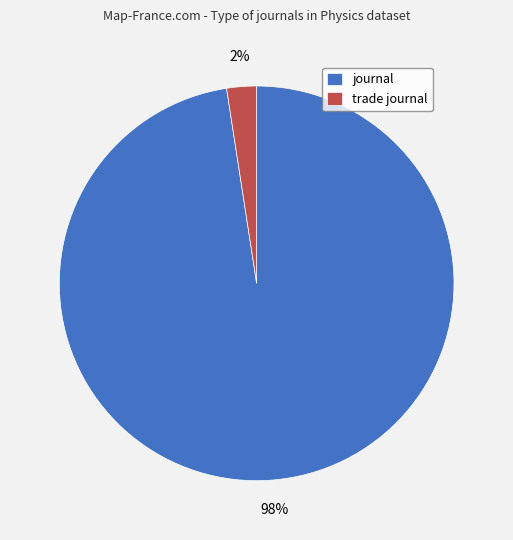

To the nearest percent, what percentage of the pie is journal?

98%